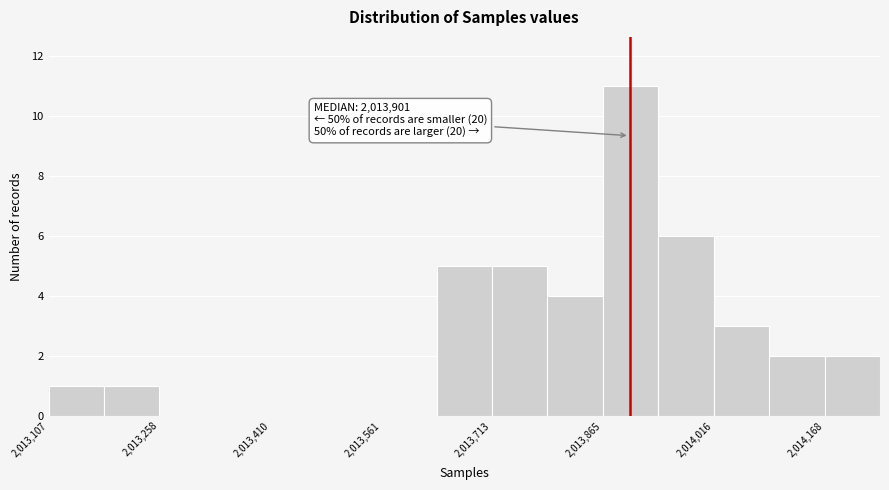

Read against the x-axis, roughly where is the centre of the tallest bar?

2013900